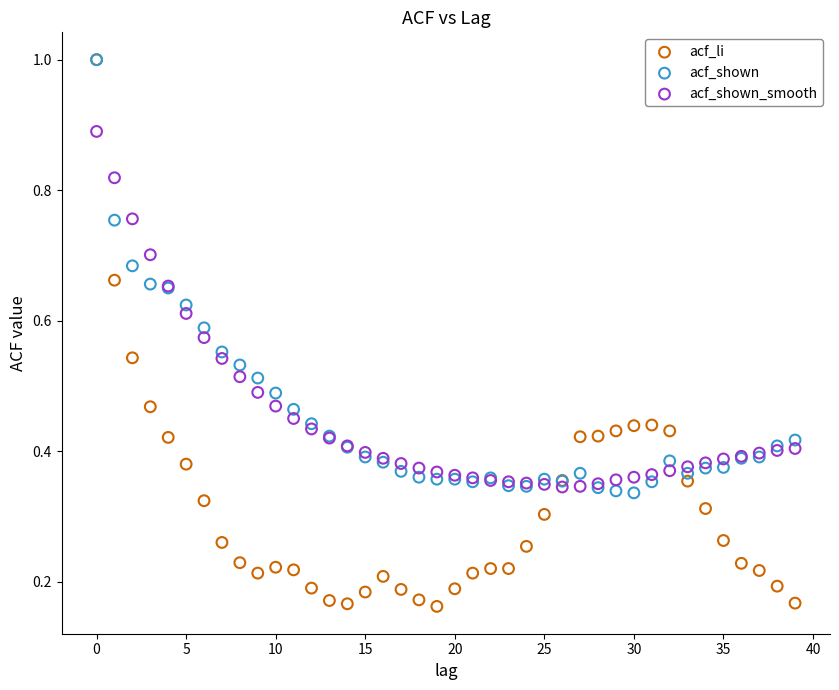

What are all the series names shown in the legend?

acf_li, acf_shown, acf_shown_smooth